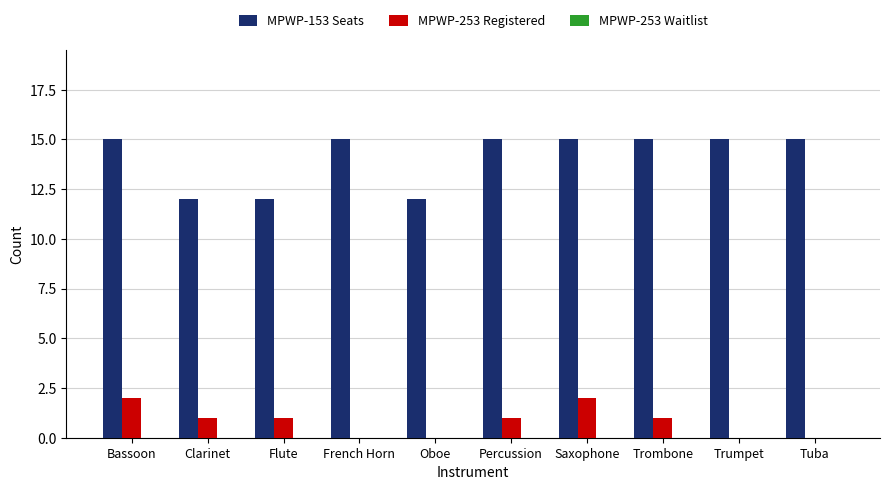

What is the spread (max minus min) of values at Tuba?

15